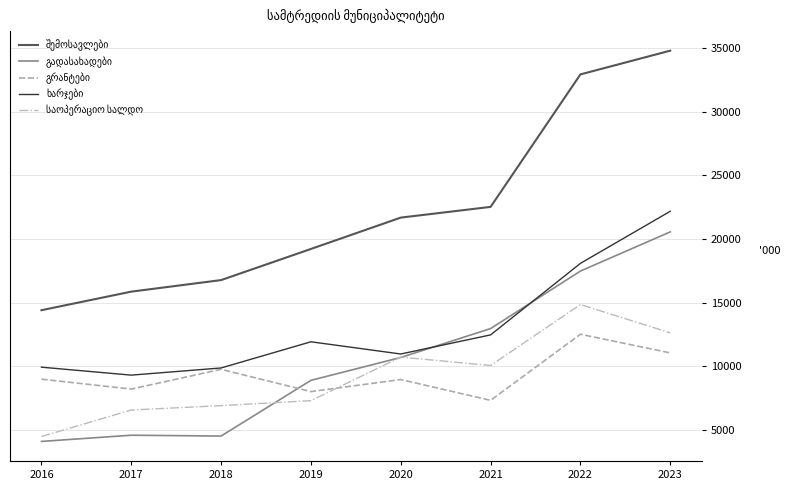

What is the difference between the highest and lowest values at 2019?

11922.8